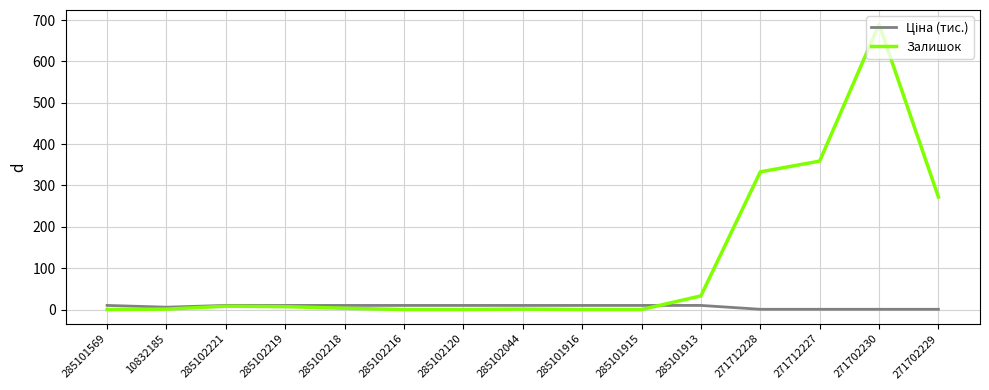

What is the total value across all series at 285102218?

12.9